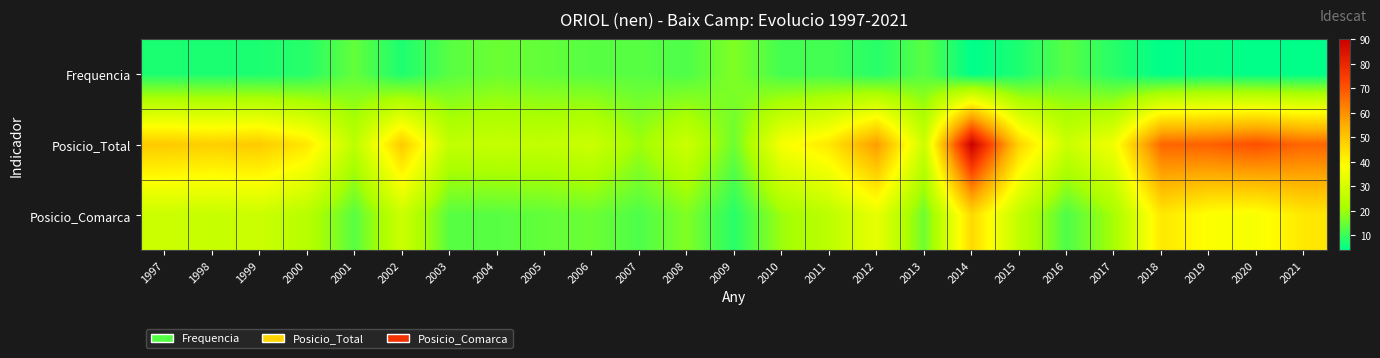

Reading left to right, extract all data points from this chart.

Frequencia: 1997=7	1998=7	1999=7	2000=8	2001=14	2002=7	2003=13	2004=15	2005=14	2006=13	2007=13	2008=12	2009=17	2010=11	2011=11	2012=8	2013=13	2014=4	2015=7	2016=13	2017=8	2018=4	2019=5	2020=4	2021=4
Posicio_Total: 1997=49	1998=48	1999=49	2000=43	2001=25	2002=49	2003=26	2004=27	2005=26	2006=28	2007=20	2008=28	2009=15	2010=37	2011=43	2012=58	2013=28	2014=90	2015=47	2016=28	2017=36	2018=67	2019=68	2020=71	2021=67
Posicio_Comarca: 1997=28	1998=27	1999=28	2000=24	2001=13	2002=28	2003=13	2004=13	2005=14	2006=15	2007=12	2008=17	2009=8	2010=20	2011=25	2012=34	2013=15	2014=46	2015=26	2016=12	2017=21	2018=43	2019=38	2020=37	2021=43